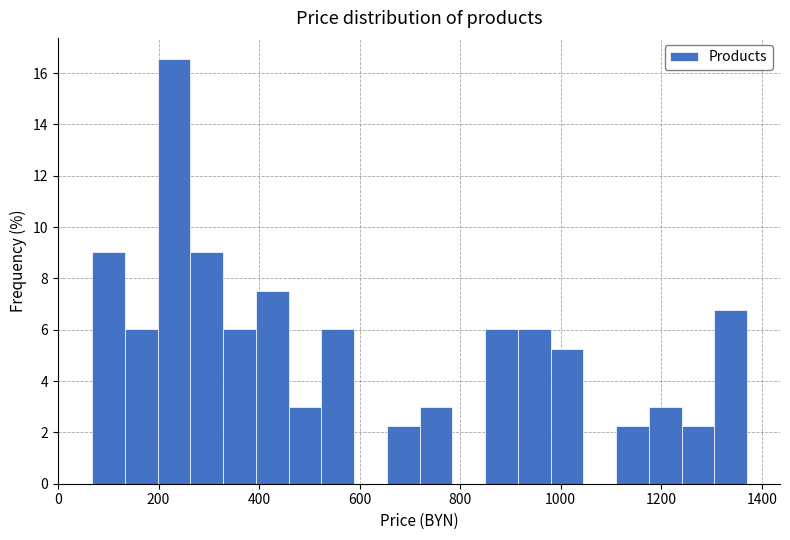

Around what value on the x-axis is the tallest bar? Give the approximate position of its centre, as read against the axis.

240